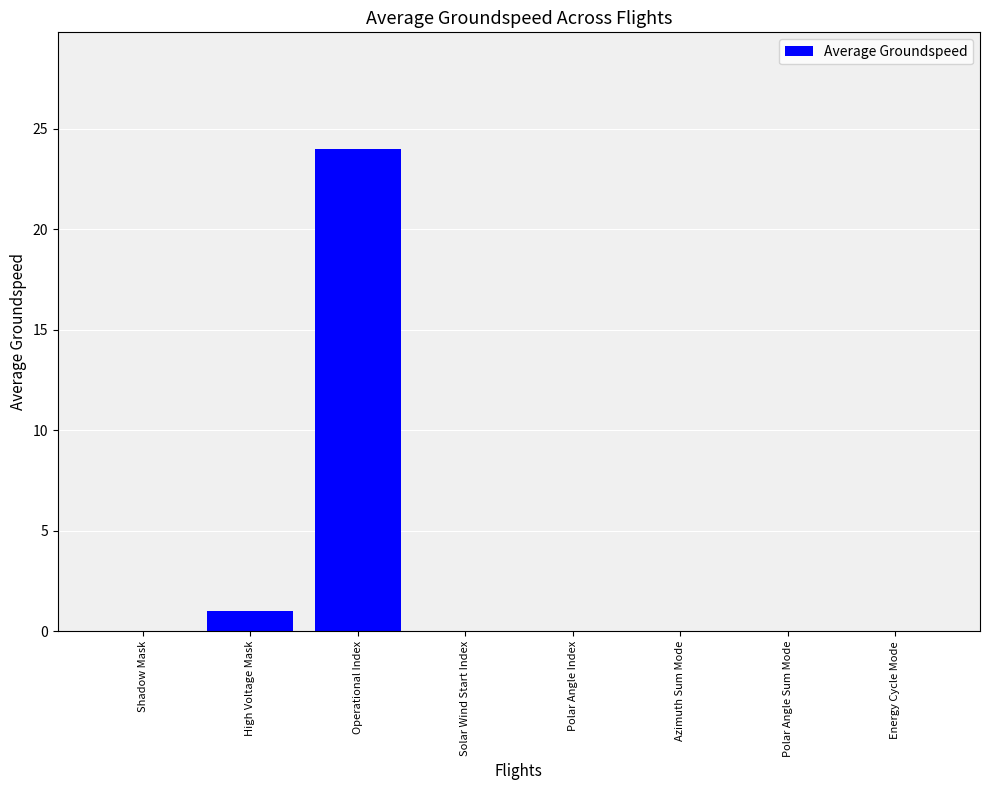

How many distinct data groups are displayed?

1